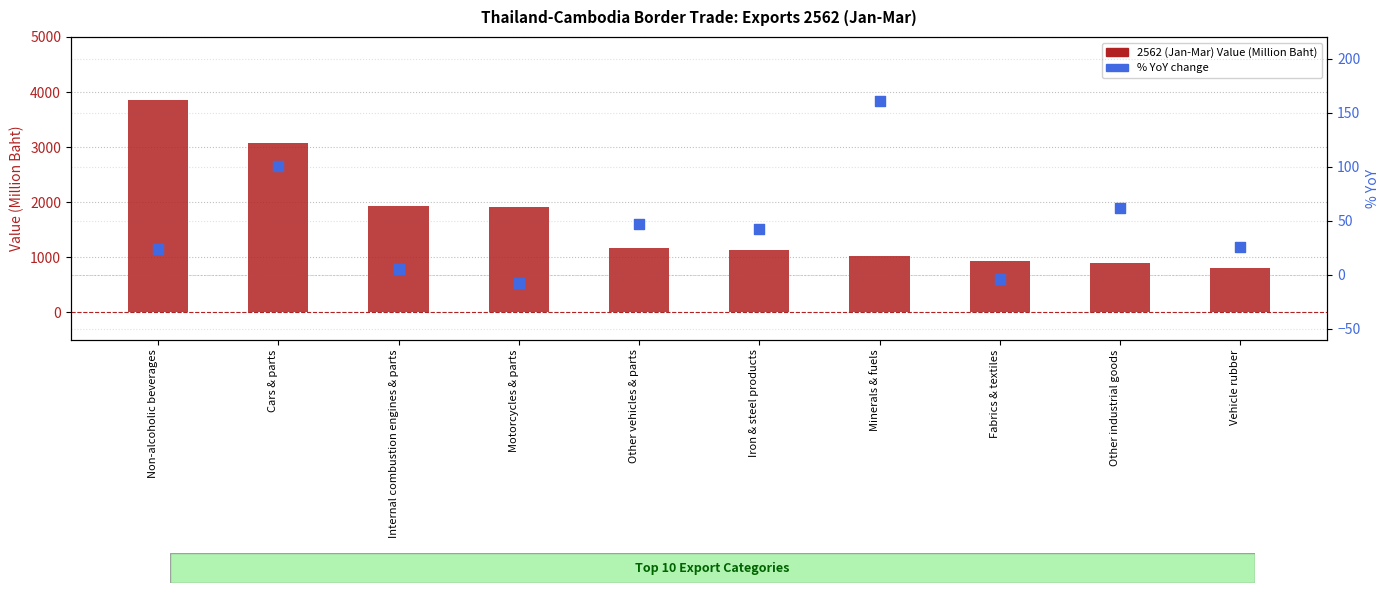

Which series has the largest total across all categories?

2562 (Jan-Mar) Value